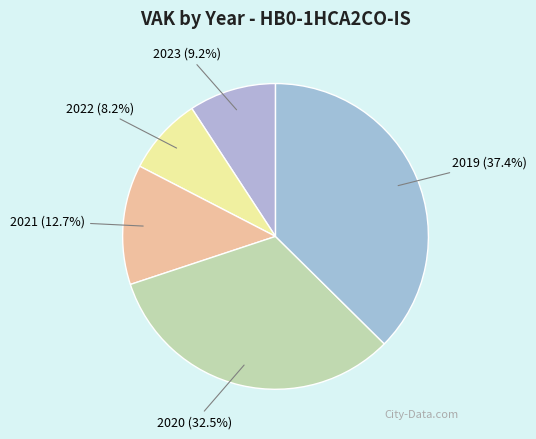

Is there a majority slice in this chart?

No